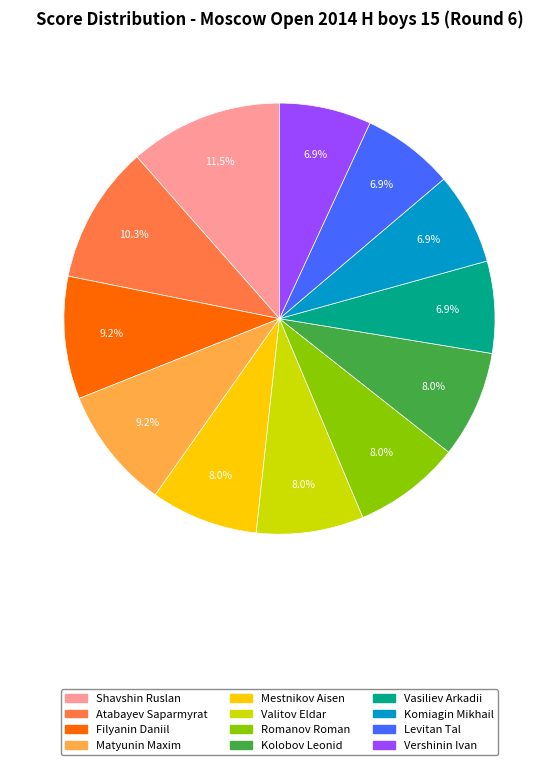

What is the ratio of the value at Komiagin Mikhail to the value at Atabayev Saparmyrat?

0.7